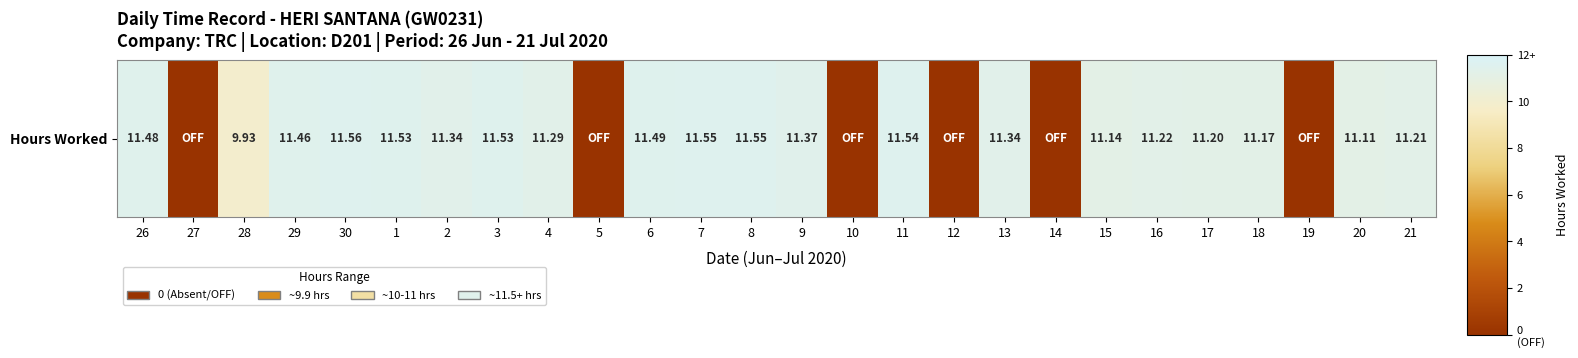

What is the sum of all values?

226.0